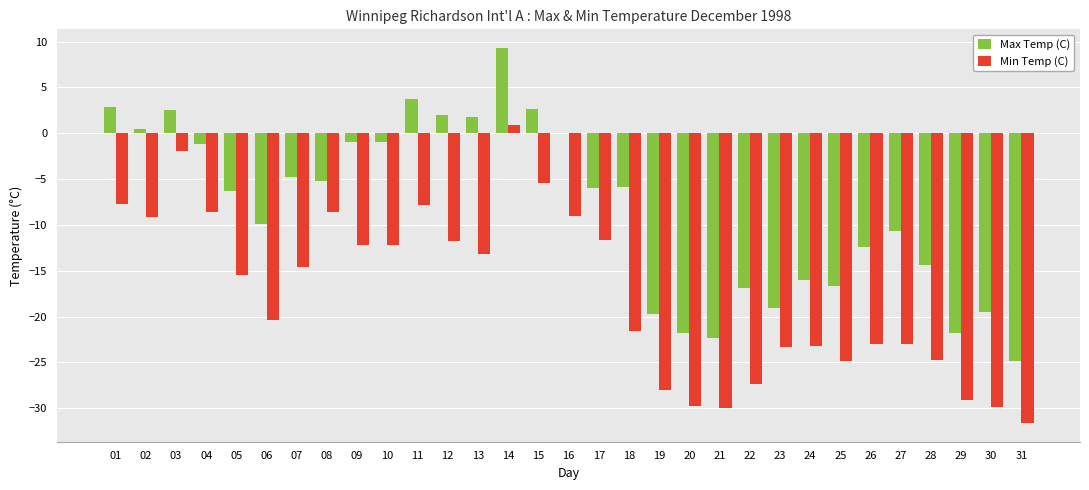

Is it true that Min Temp (C) equals -20.9 at 12?

False